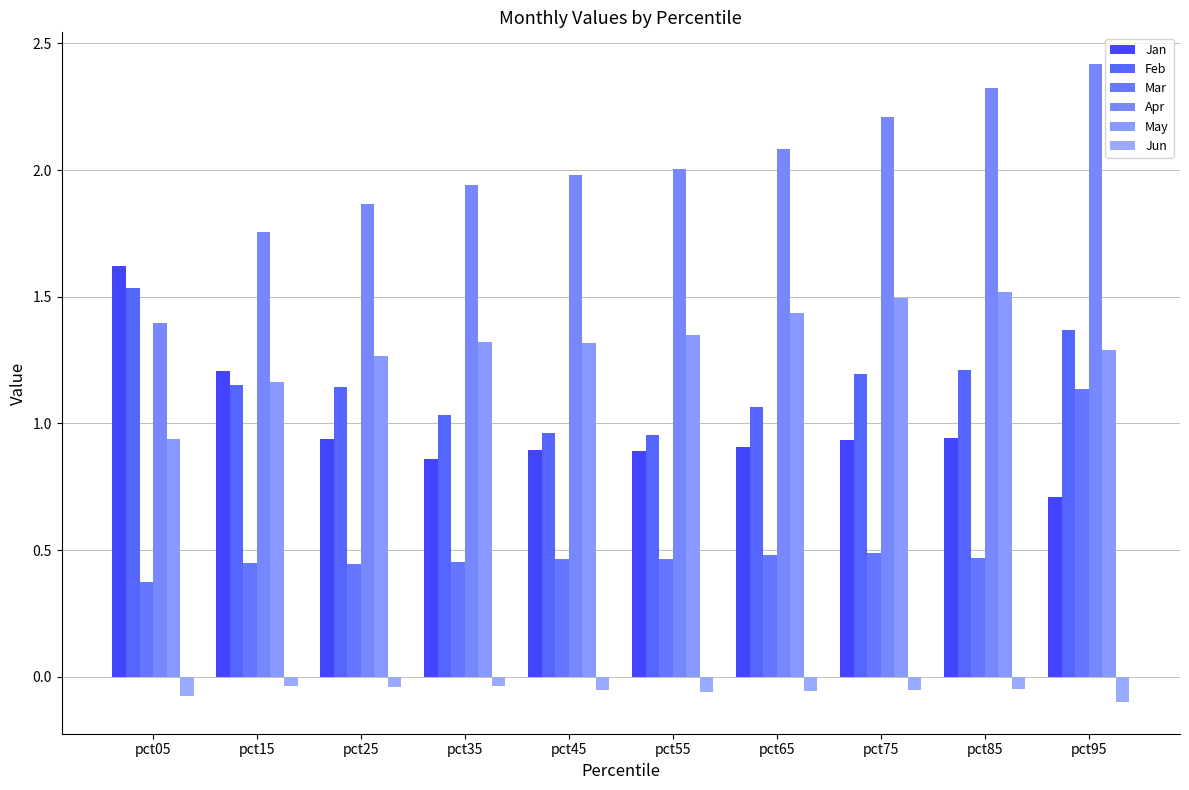

Count the number of data series in this chart.

6